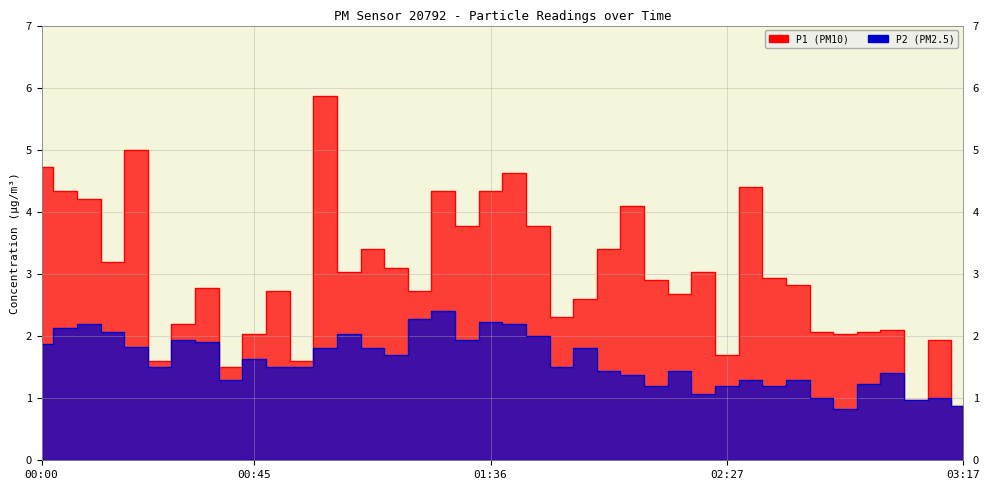

List the labels in order of P1 value, largest first.

01:01, 00:20, 00:00, 01:41, 02:32, 00:05, 01:26, 01:36, 00:10, 02:06, 01:31, 01:46, 01:11, 02:01, 00:15, 01:16, 01:06, 02:22, 02:37, 02:12, 02:42, 00:35, 00:50, 01:21, 02:17, 01:56, 01:51, 00:30, 03:02, 02:47, 02:57, 00:45, 02:52, 03:12, 02:27, 00:25, 00:56, 00:40, 03:07, 03:17